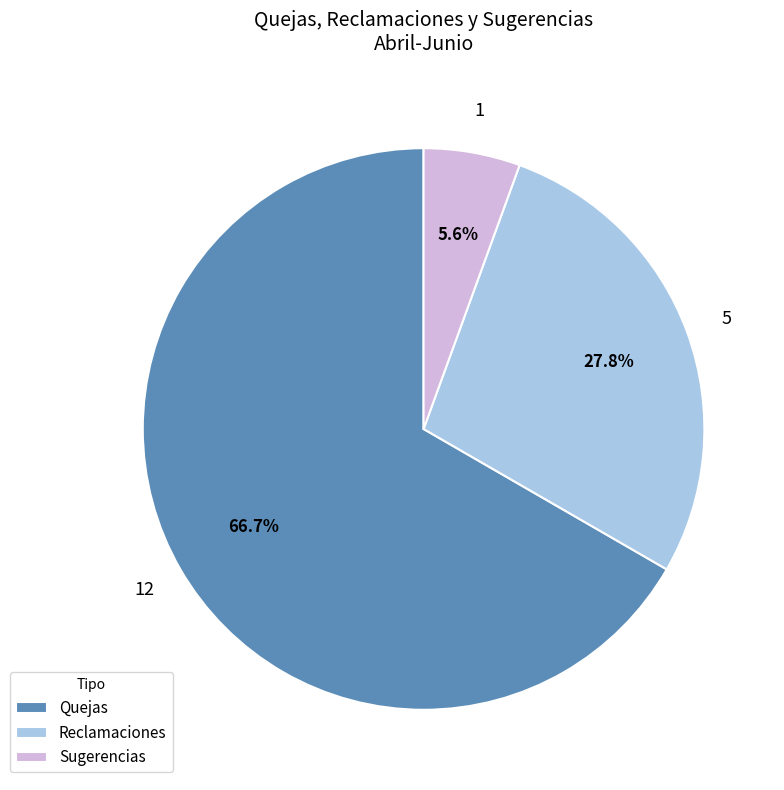

To the nearest percent, what is the combined percentage of Sugerencias and Reclamaciones?

33%